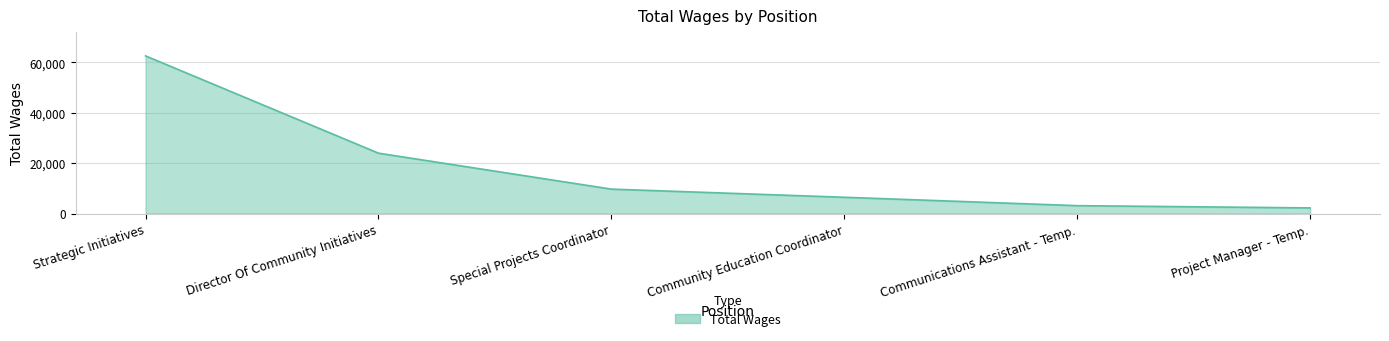

Does the chart display data point markers on the line(s)?

No